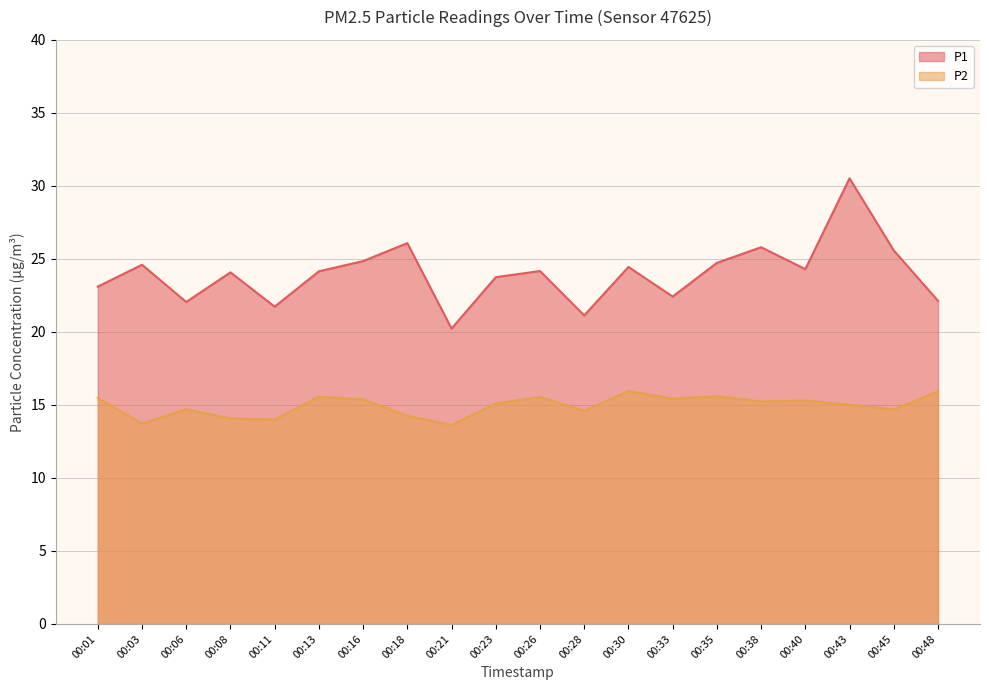

Is the value of P2 at 00:48 greater than the value of P1 at 00:03?

No